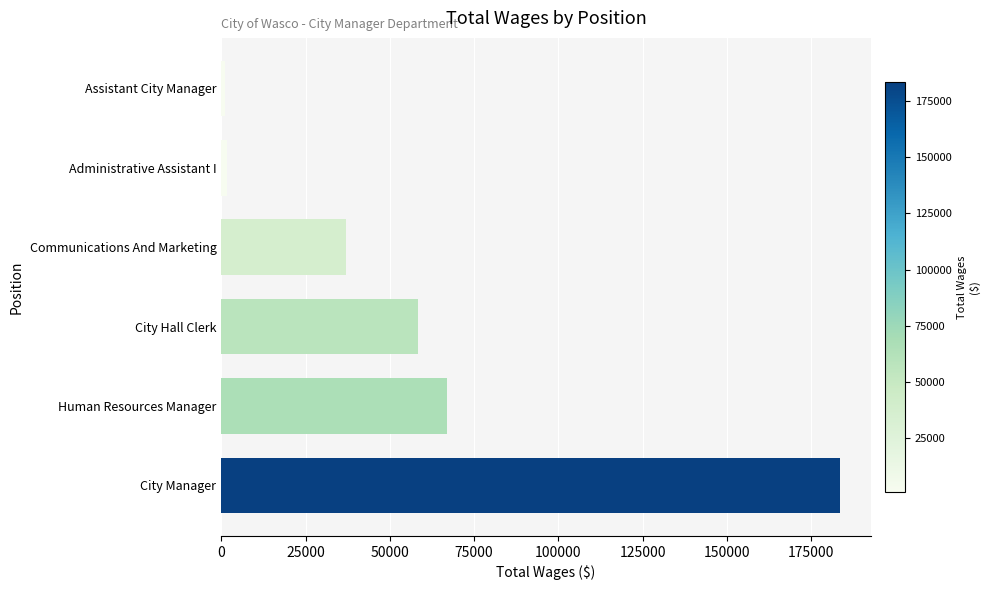

How many data points are less than 58357?

3